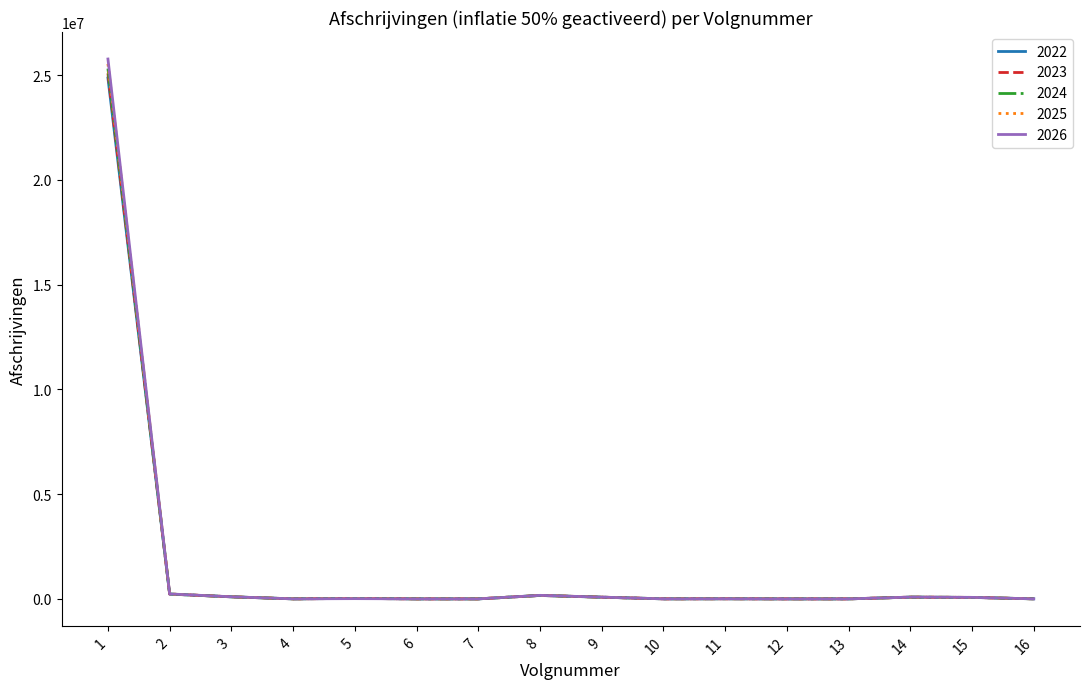

The 2025 series shows 83476.9 at 14. True or false?

True